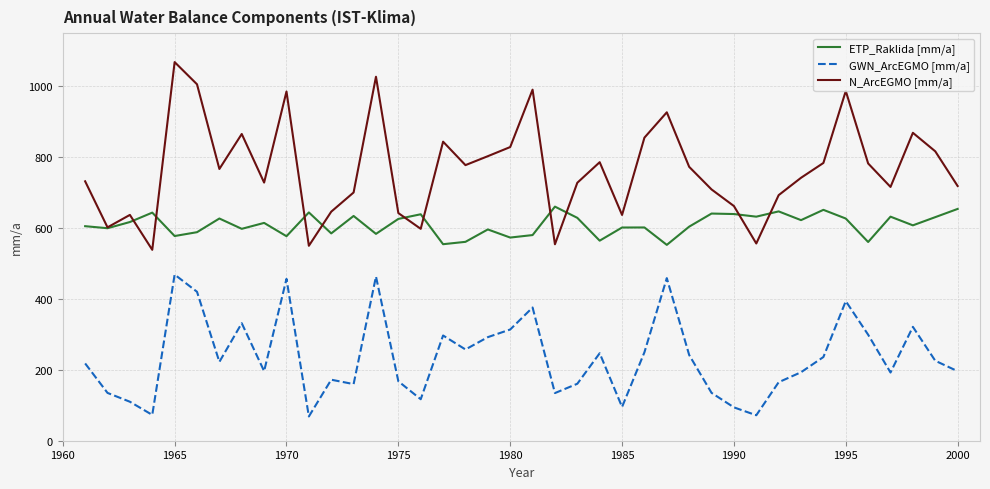

List the series in order of their peak value, lowest first.

GWN_ArcEGMO [mm/a], ETP_Raklida [mm/a], N_ArcEGMO [mm/a]